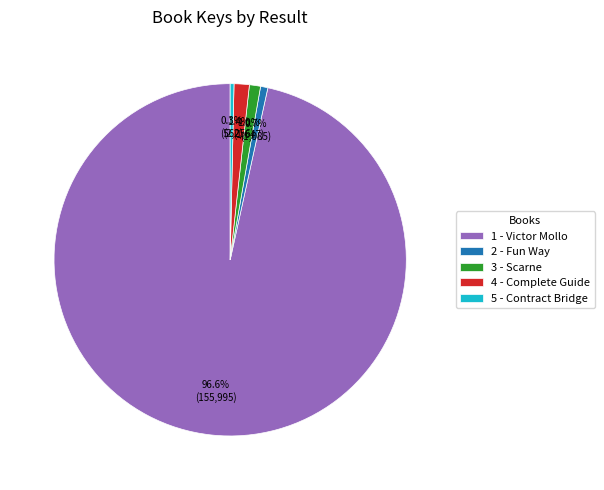

What is the largest slice in the pie chart?

1 - Victor Mollo